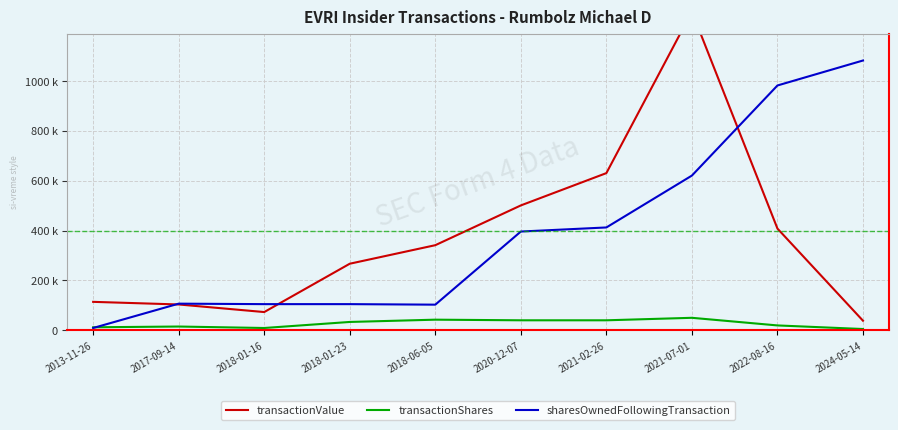

What position from the right is 2018-01-23?

7